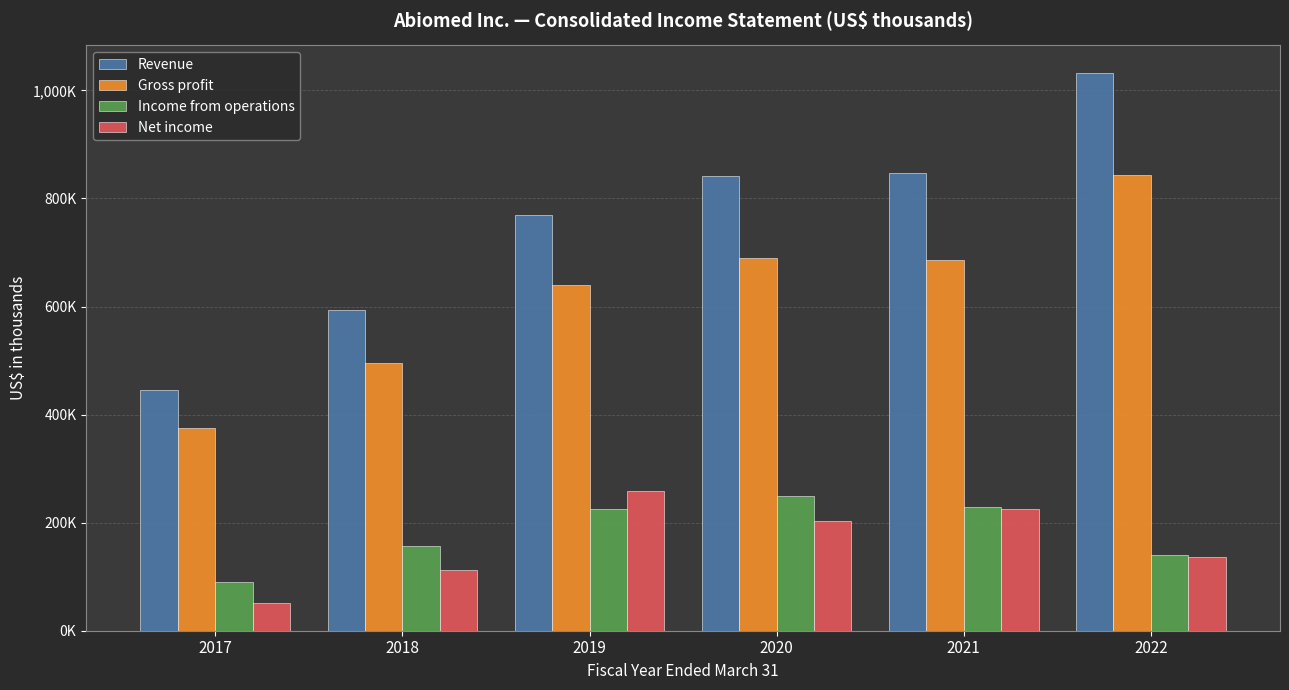

Does the chart contain stacked bars?

No